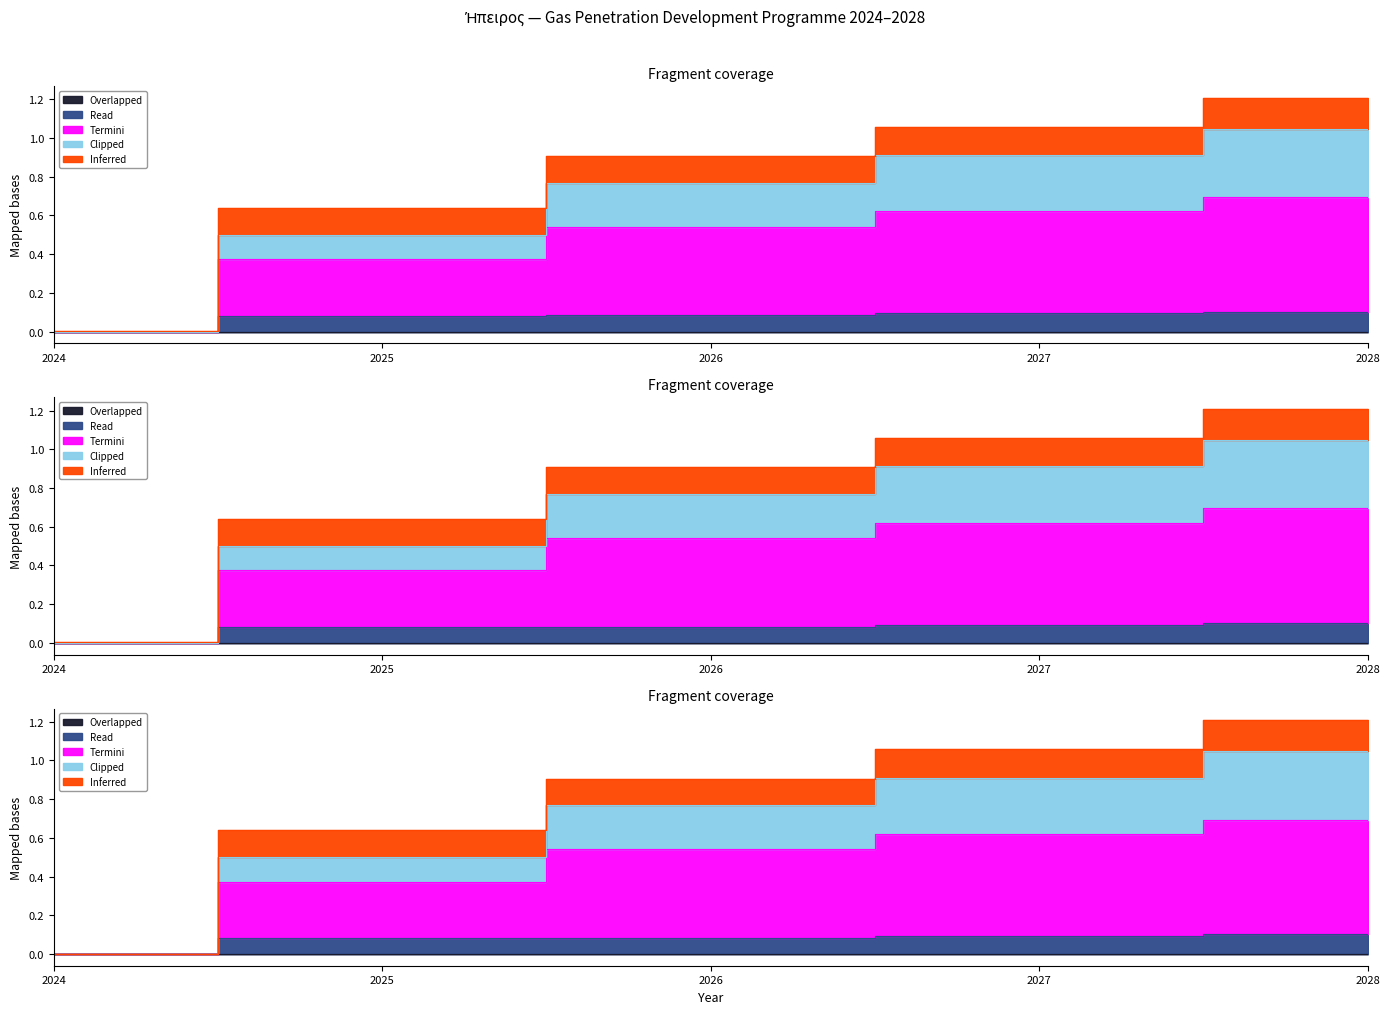

Does the chart have visible grid lines?

No